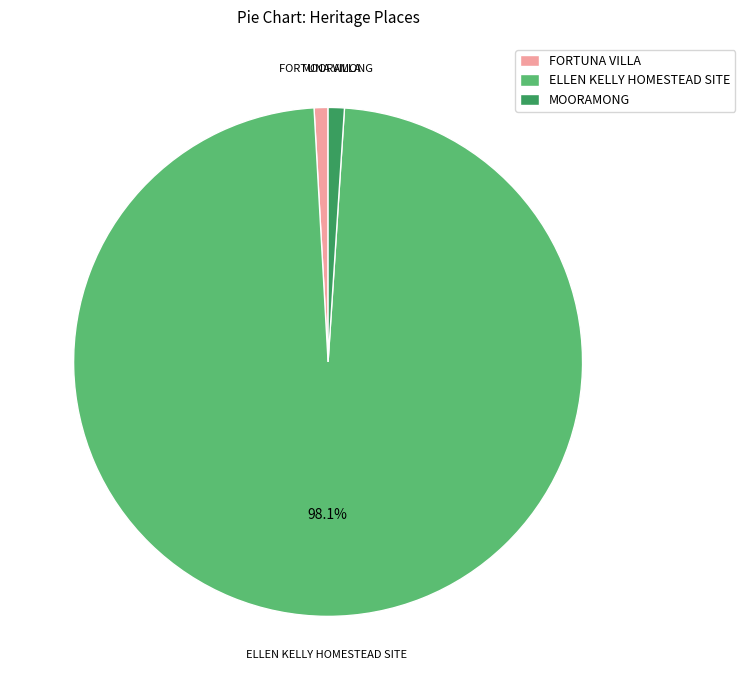

Which slice is the largest?

ELLEN KELLY HOMESTEAD SITE